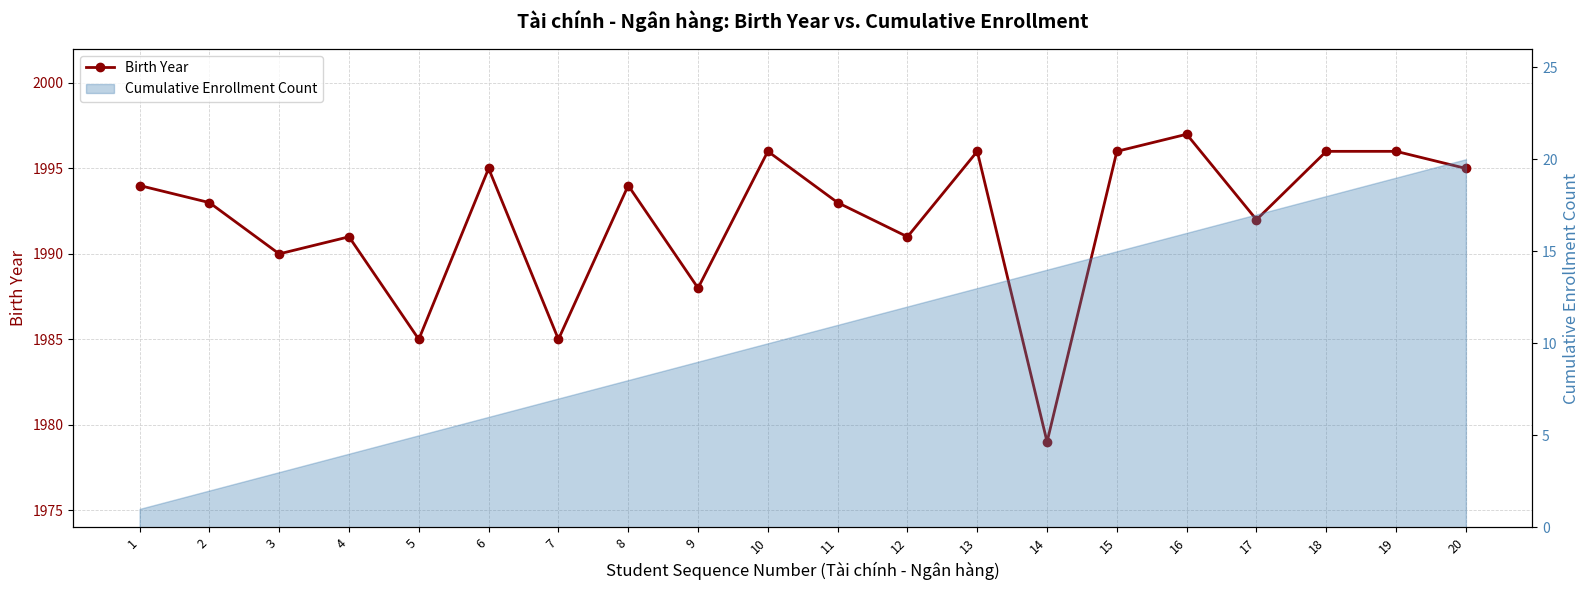

Is it true that the value at 16 is 1997?

True